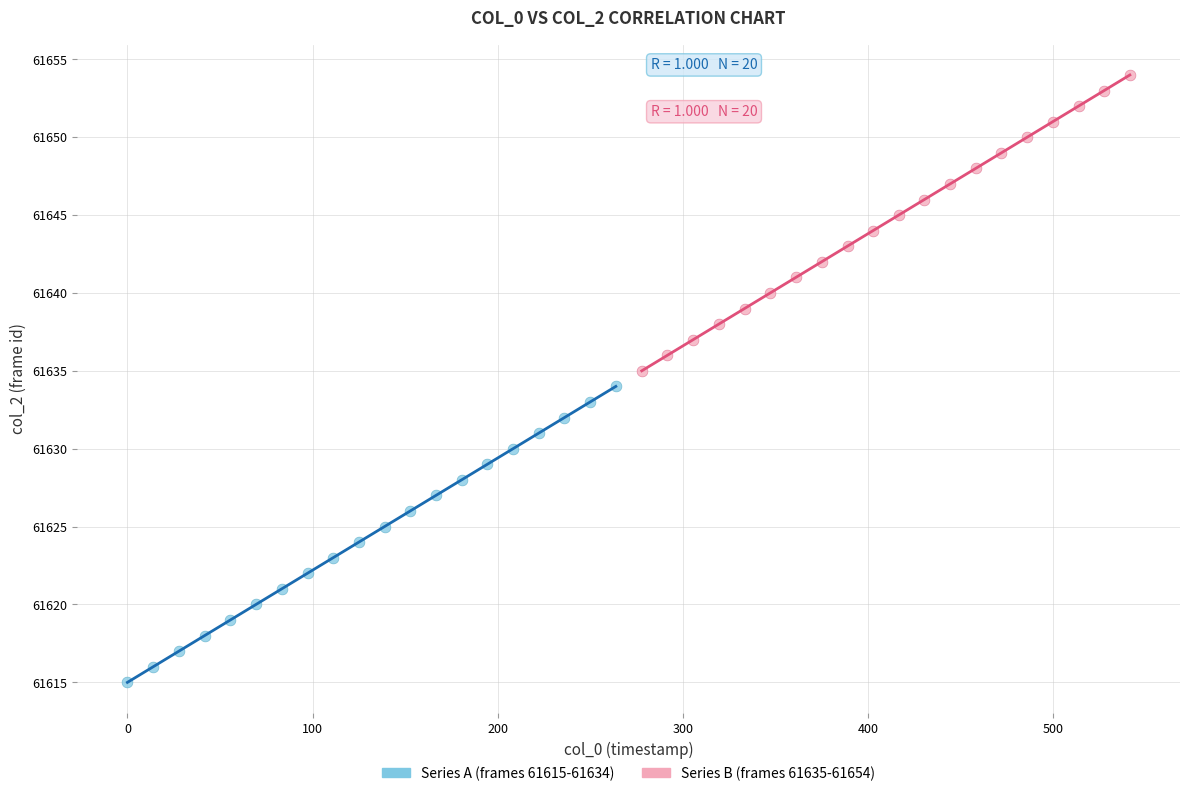

Which series contains the lowest Y value?

Series A (frames 61615-61634)